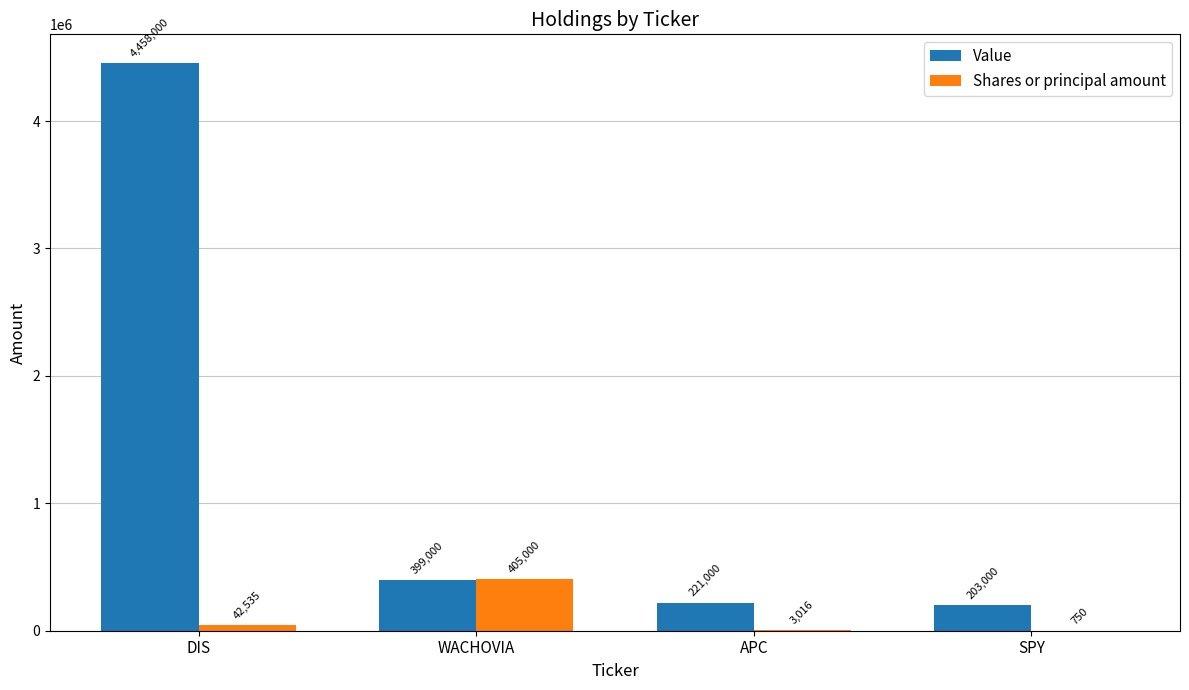

What is the greatest value displayed?

4458000